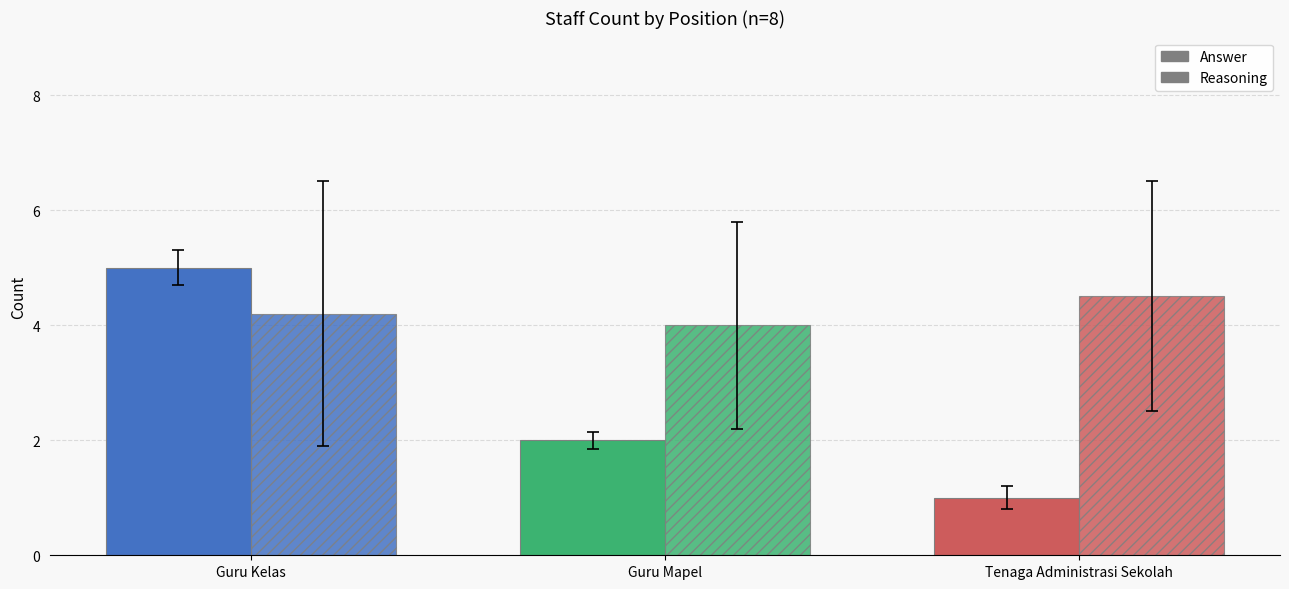

Where is Reasoning nearest to the value 4?

Guru Mapel